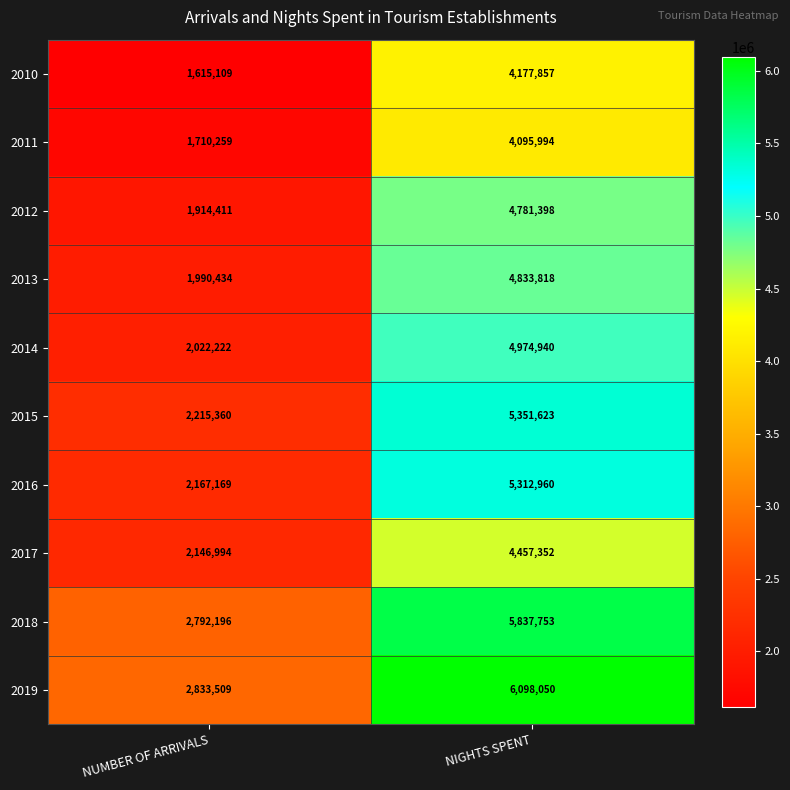

The value of 2017 at NUMBER OF ARRIVALS is 2823536. True or false?

False